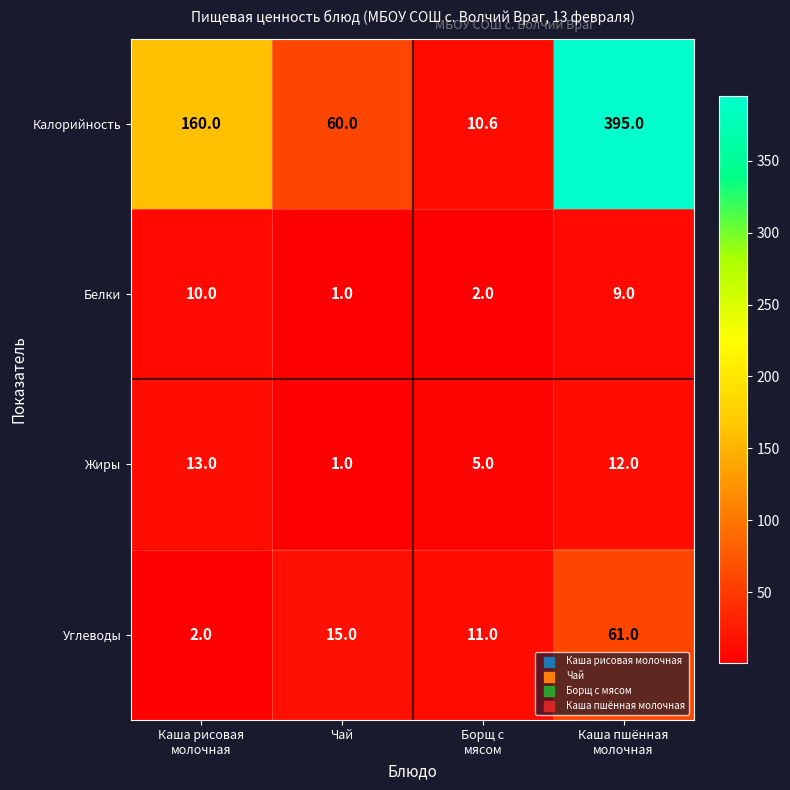

What is the maximum value for Углеводы?

61.0